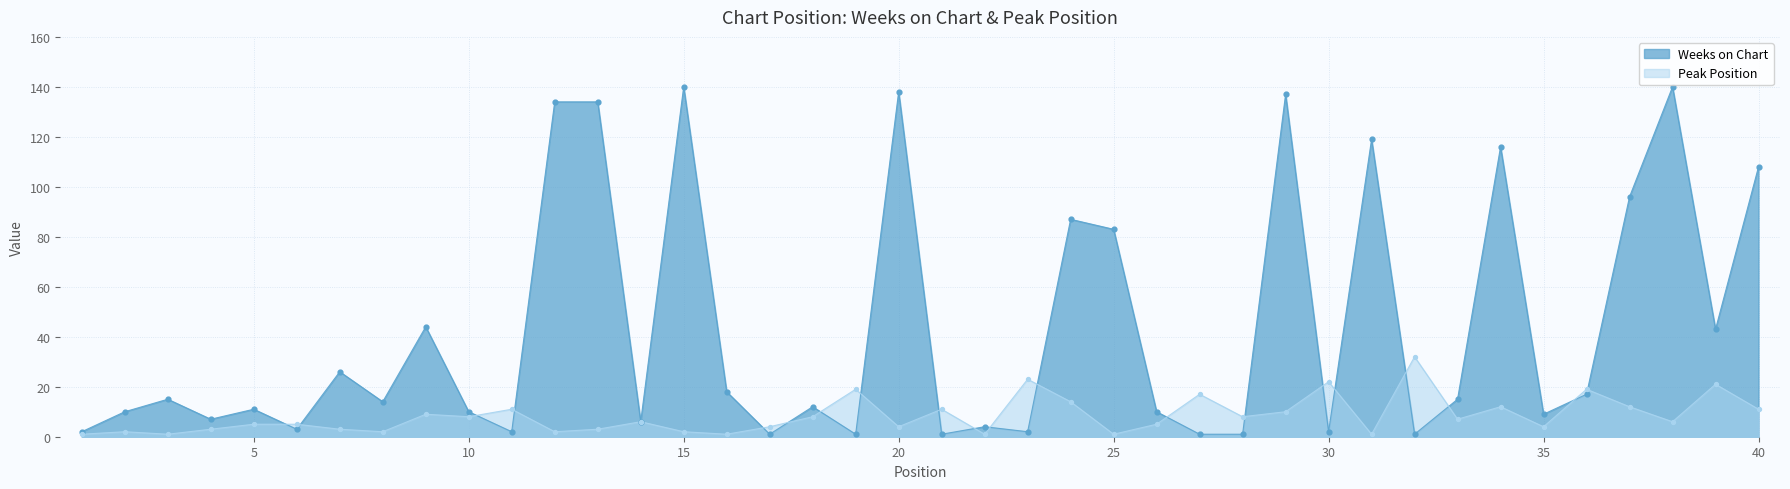

Which series has the largest total across all categories?

Weeks on Chart